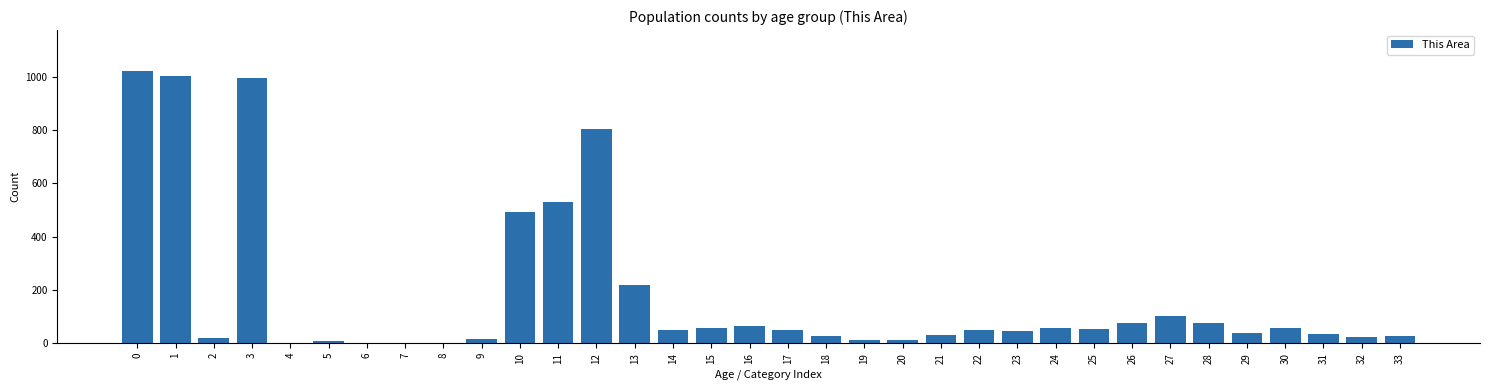

What is the greatest value displayed?

1022